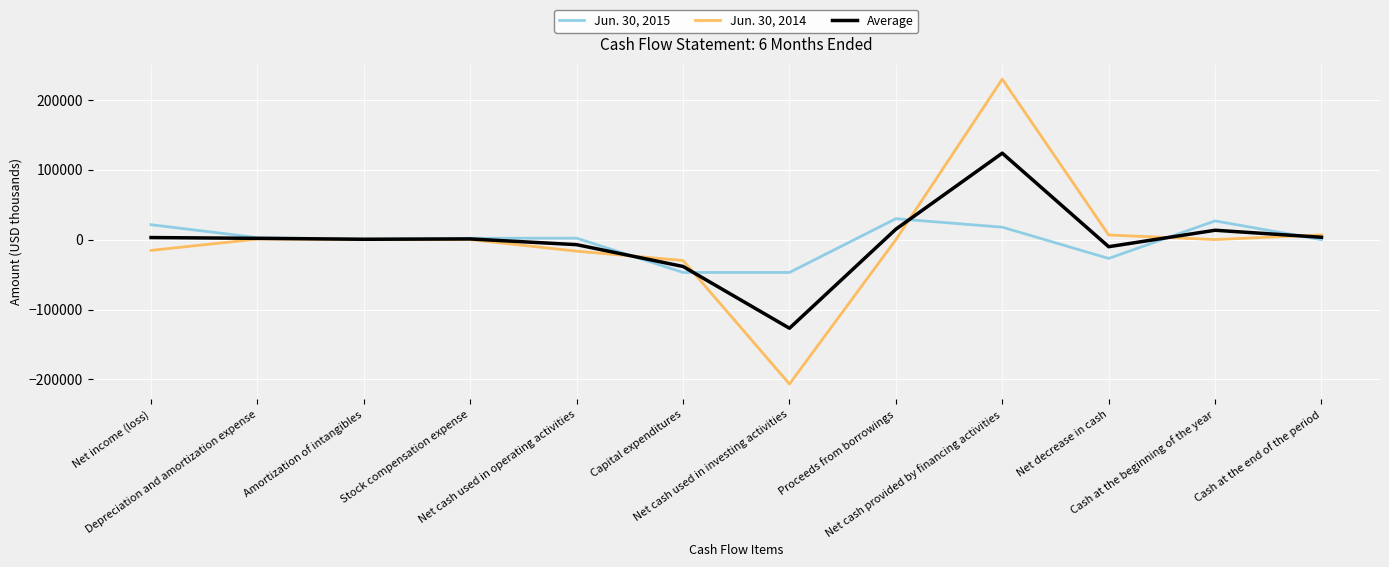

What is the sum of all Jun. 30, 2014 values?

-23342.0